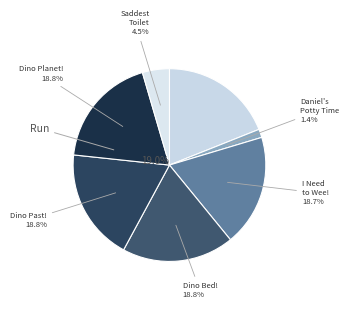

Which has a higher value, Run or Dinosaur That Pooped the Bed!?

Run